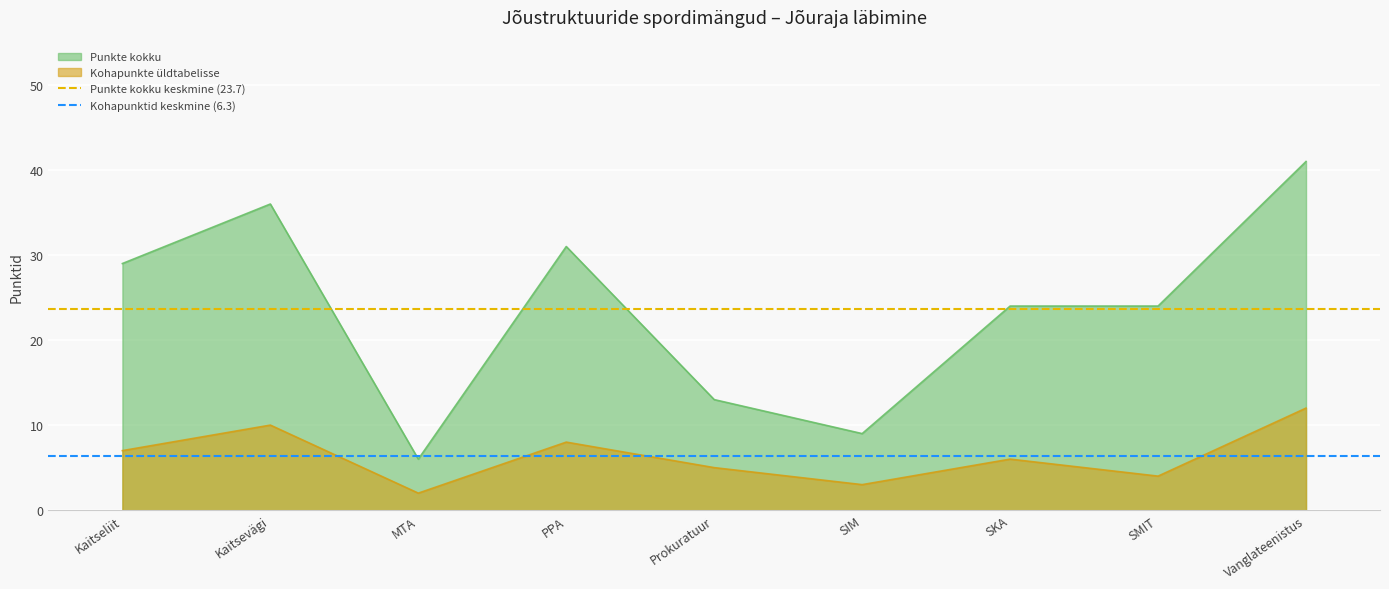

What is the sum of the Kohapunktid keskmine (6.3) values at Kaitsevägi and Kaitseliit?

12.7